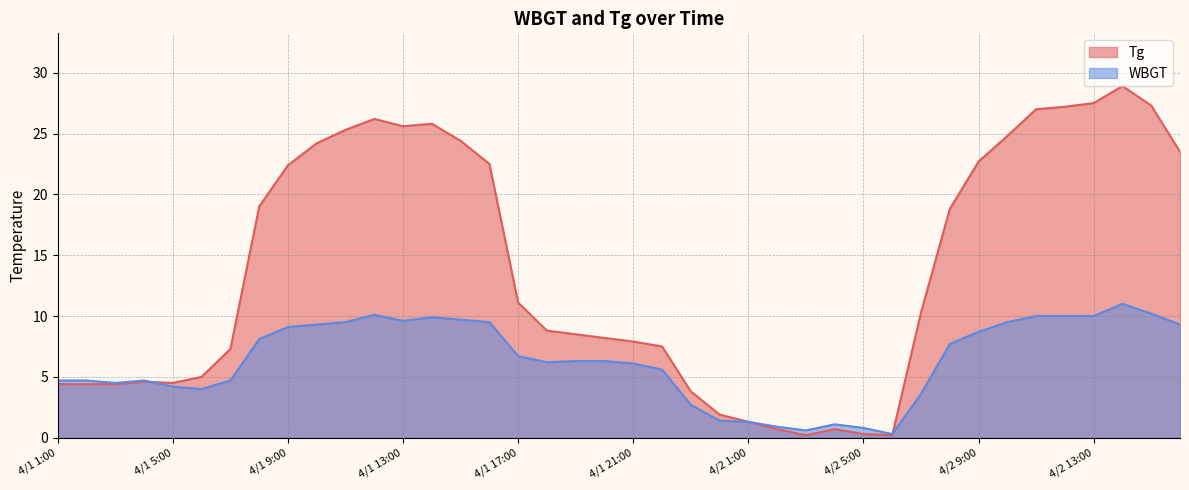

What is the average value of the Tg series?

13.7